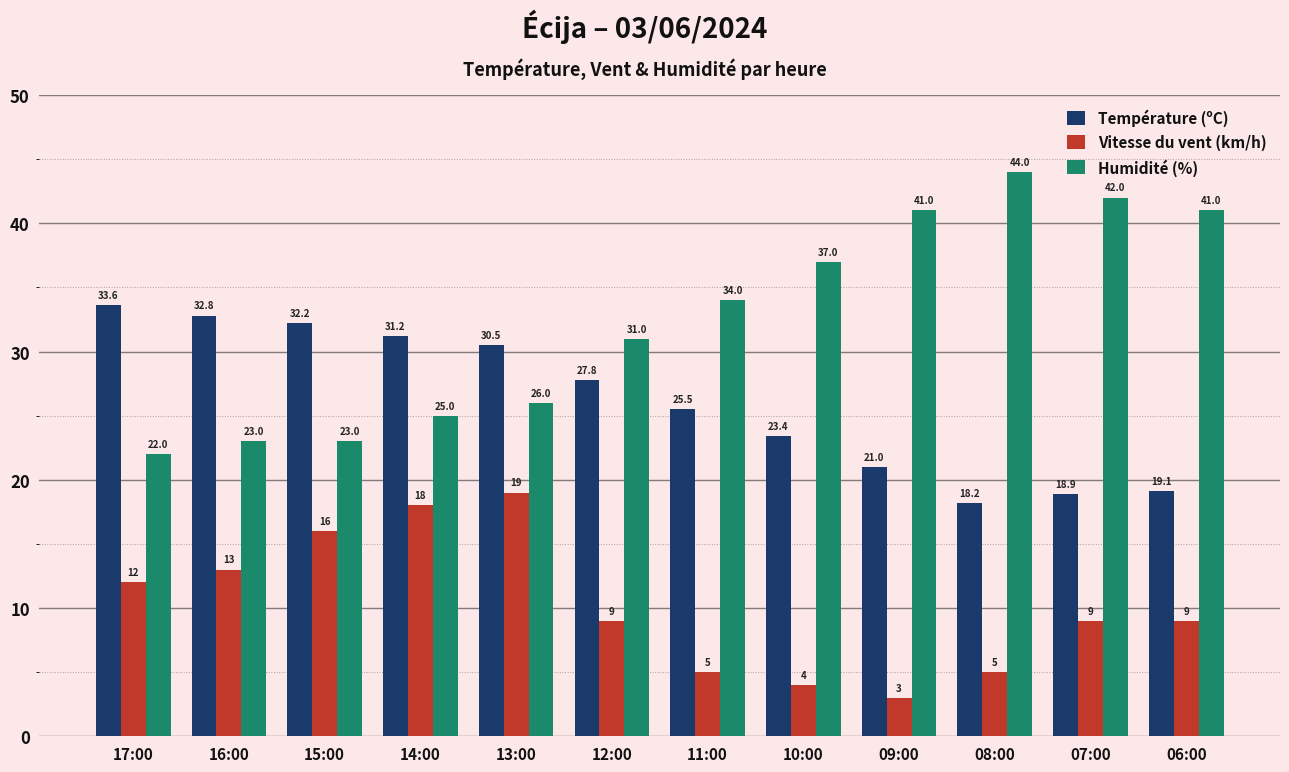

What is the average value of the Humidité (%) series?

32.4